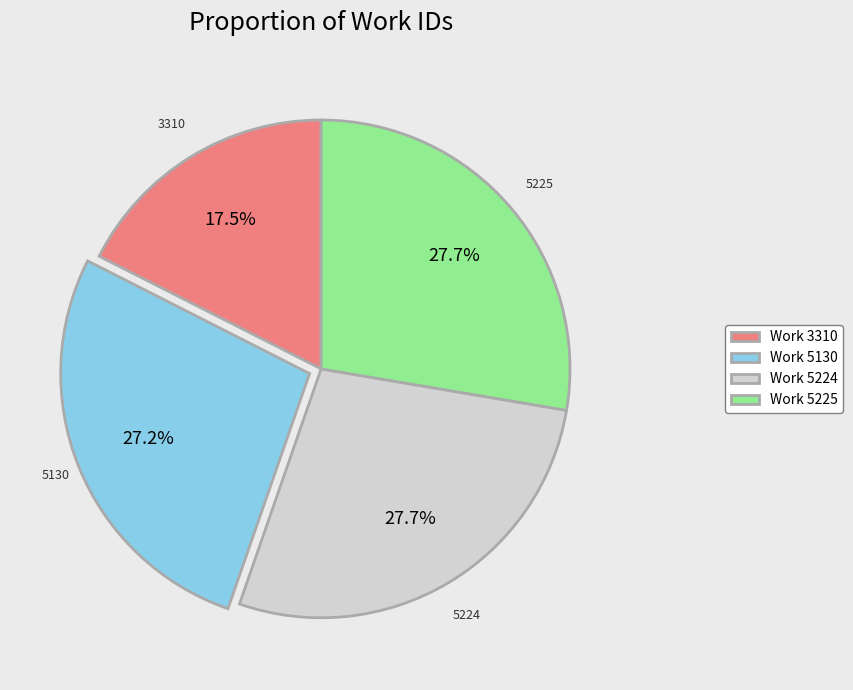

Approximately how many times larger is the value at Work 3310 compared to Work 5130?

0.6